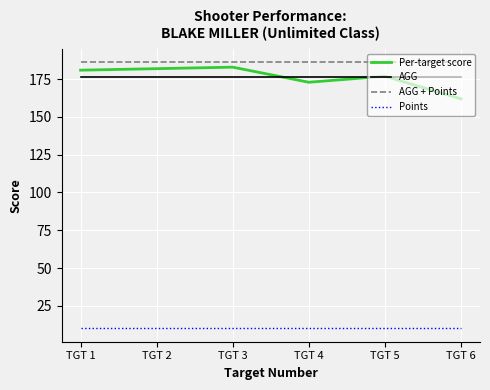

The value of Per-target score at TGT 5 is 40.9. True or false?

False